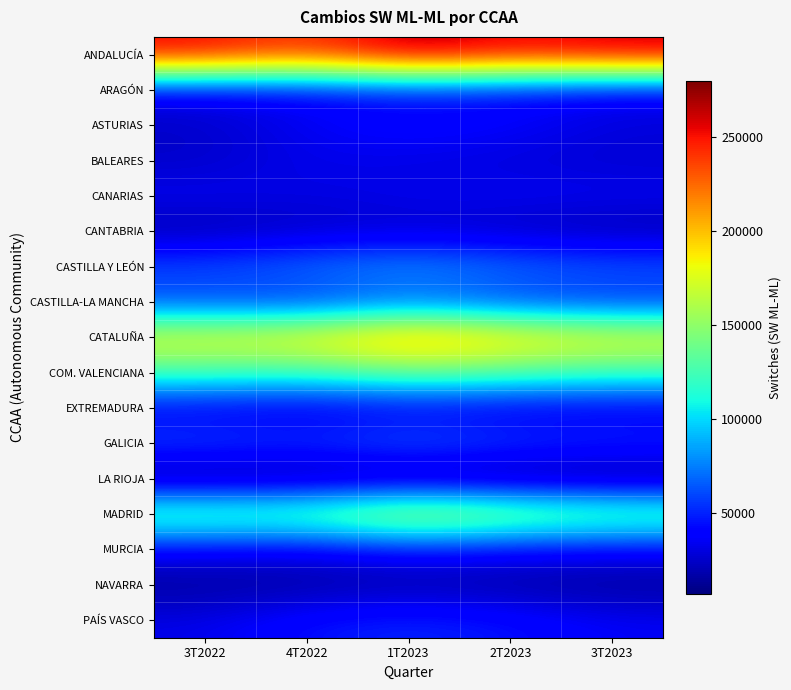

At which category is the sum across all series the highest?

1T2023